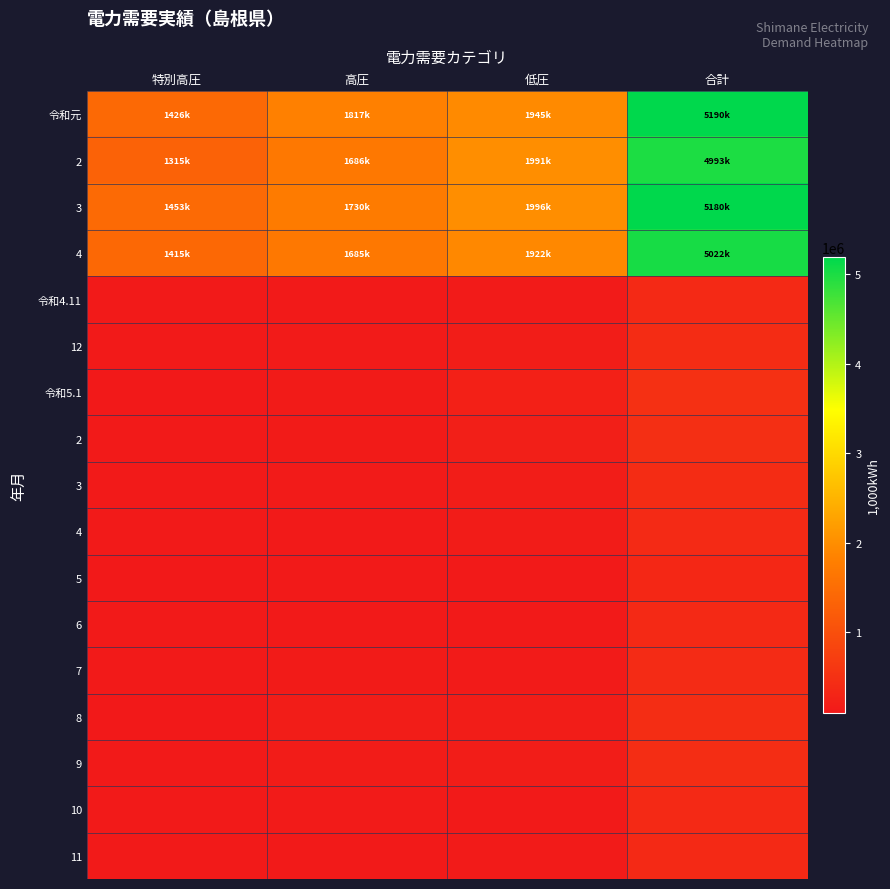

What is the difference between the highest and lowest values at 高圧?

1702687